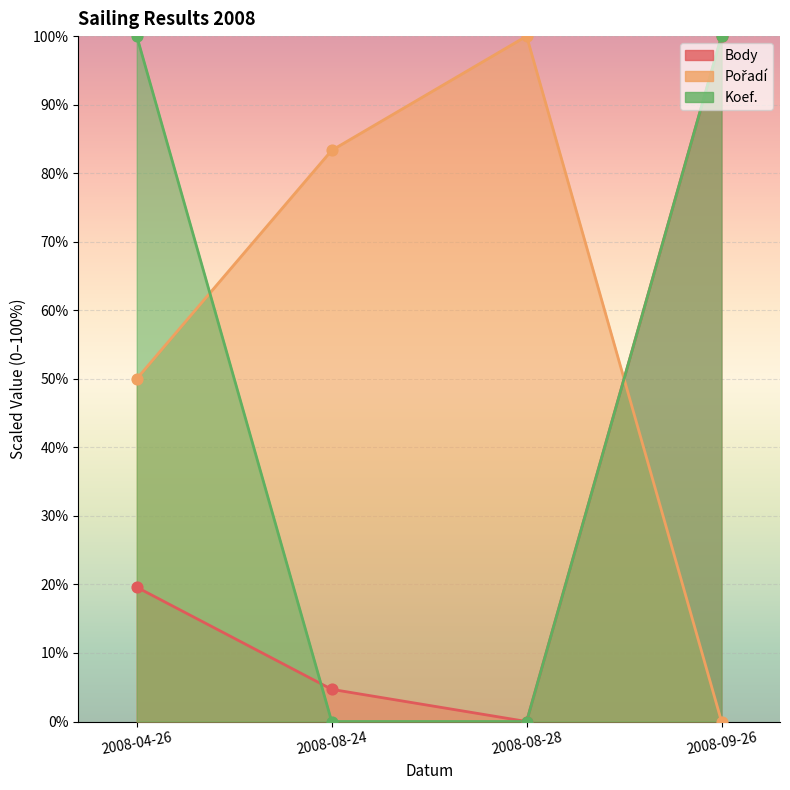

Which series has the largest total across all categories?

Pořadí